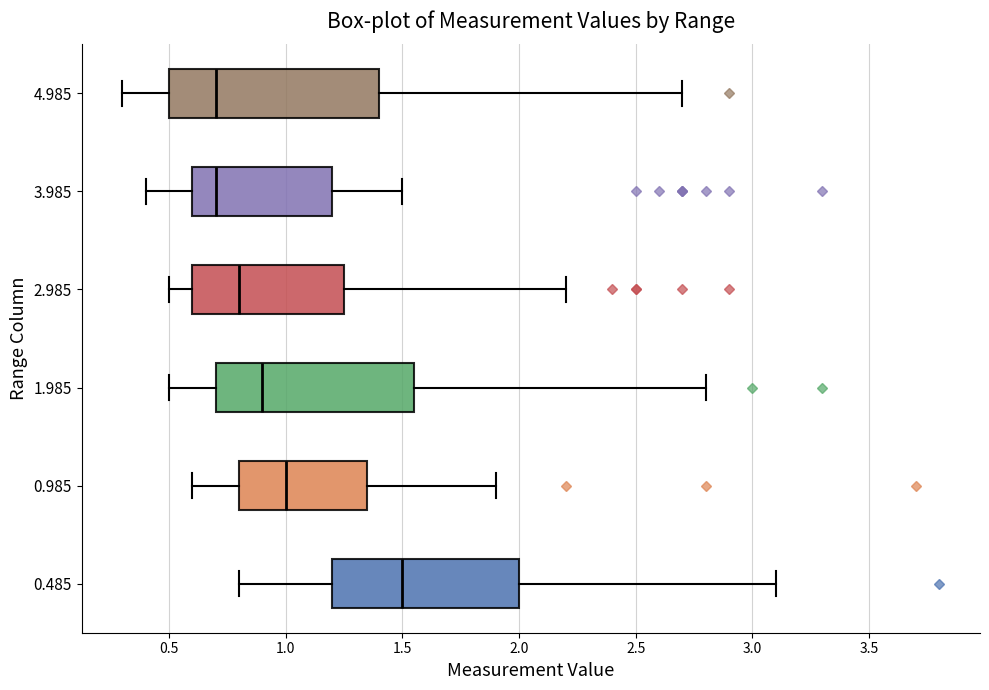

Comparing the boxes themselves (not the whiskers), which one is the widest?

4.985